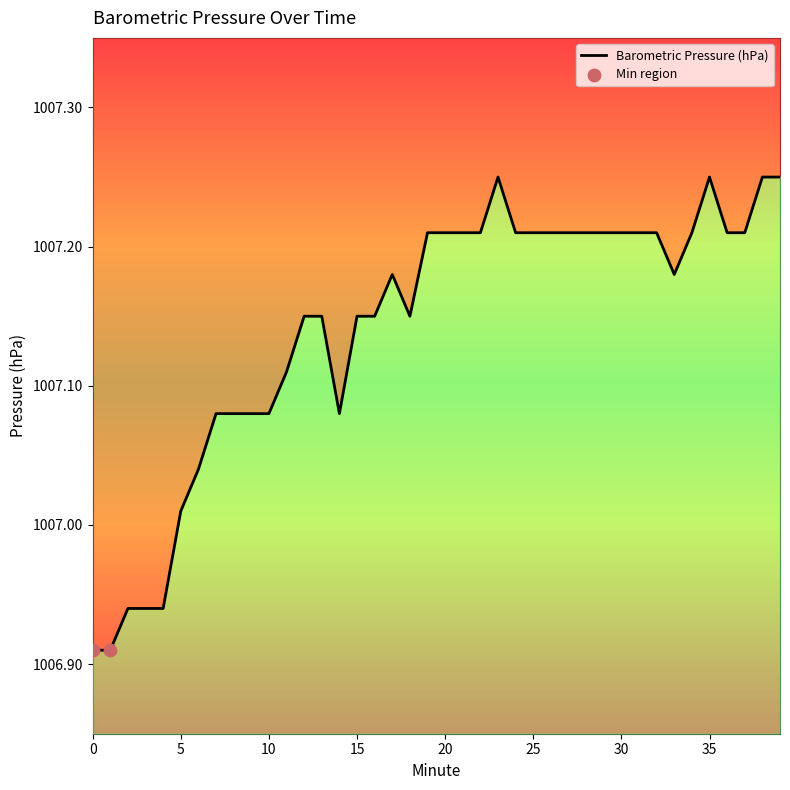

What is the ratio of the value at 14 to the value at 26?

1.0